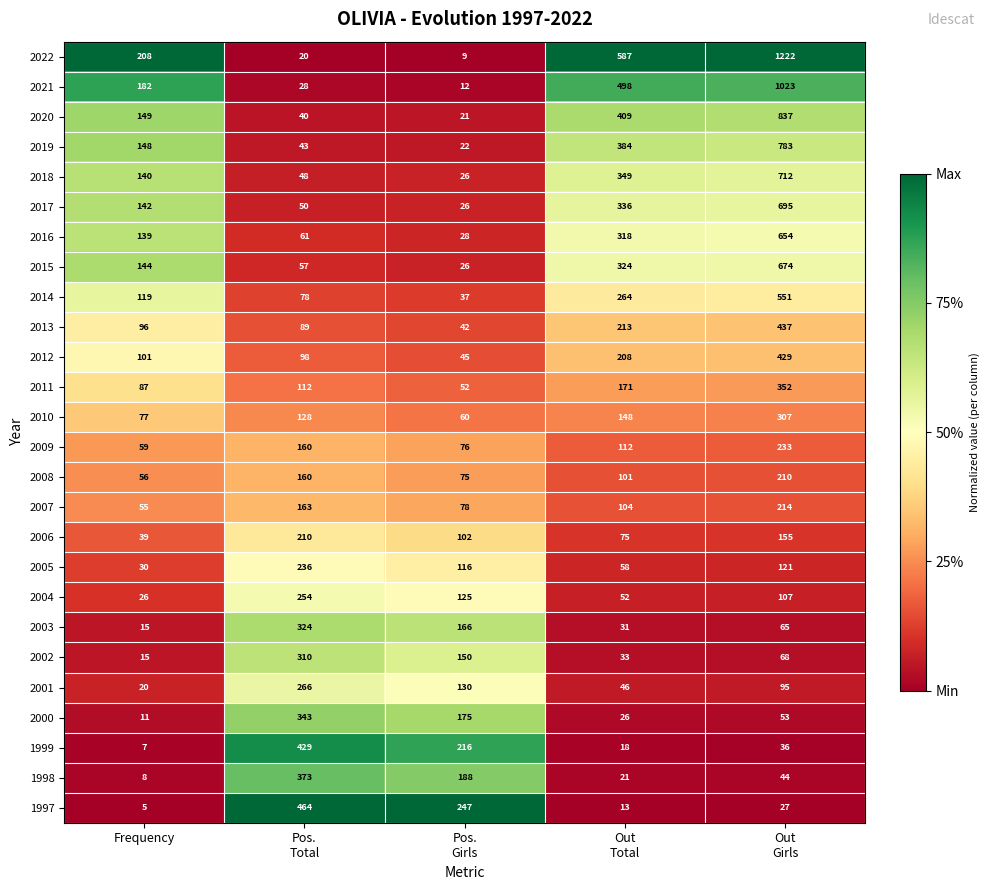

What is the sum of all 2001 values?

557